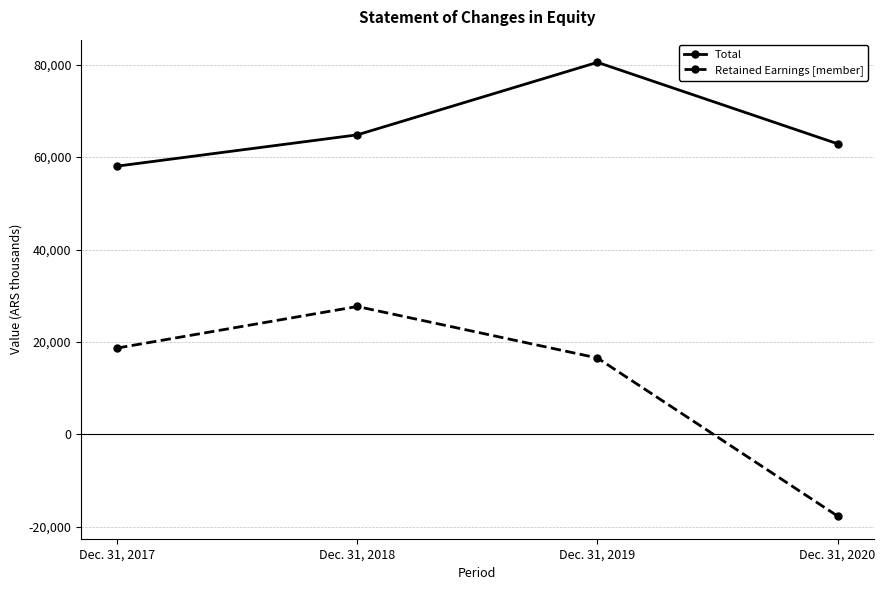

Which series has the largest total across all categories?

Total